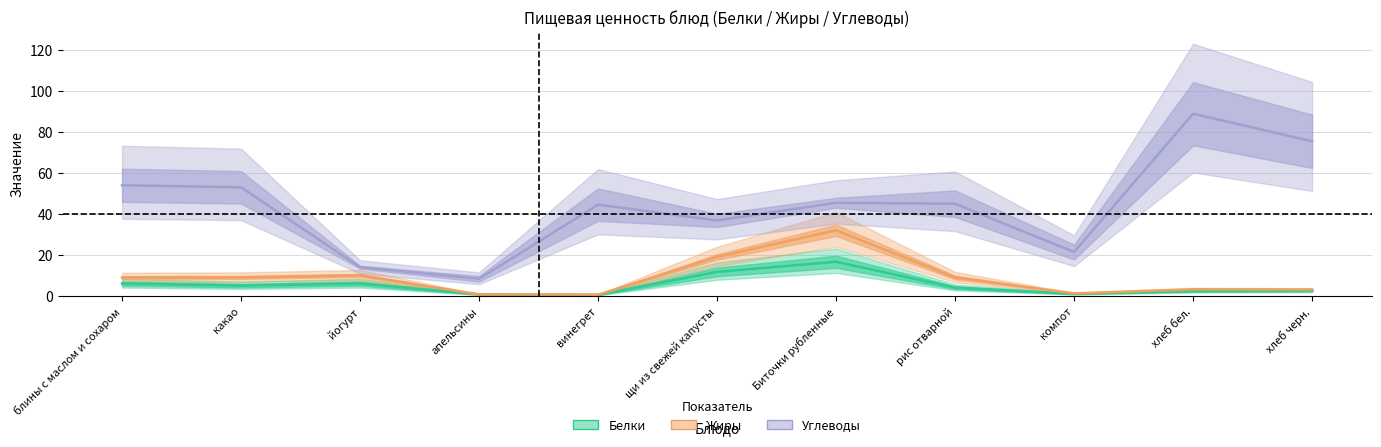

Rank the categories by Жиры value from highest to lowest.

Биточки рубленные, щи из свежей капусты, йогурт, блины с маслом и сохаром, какао, рис отварной, хлеб бел., хлеб черн., компот, апельсины, винегрет